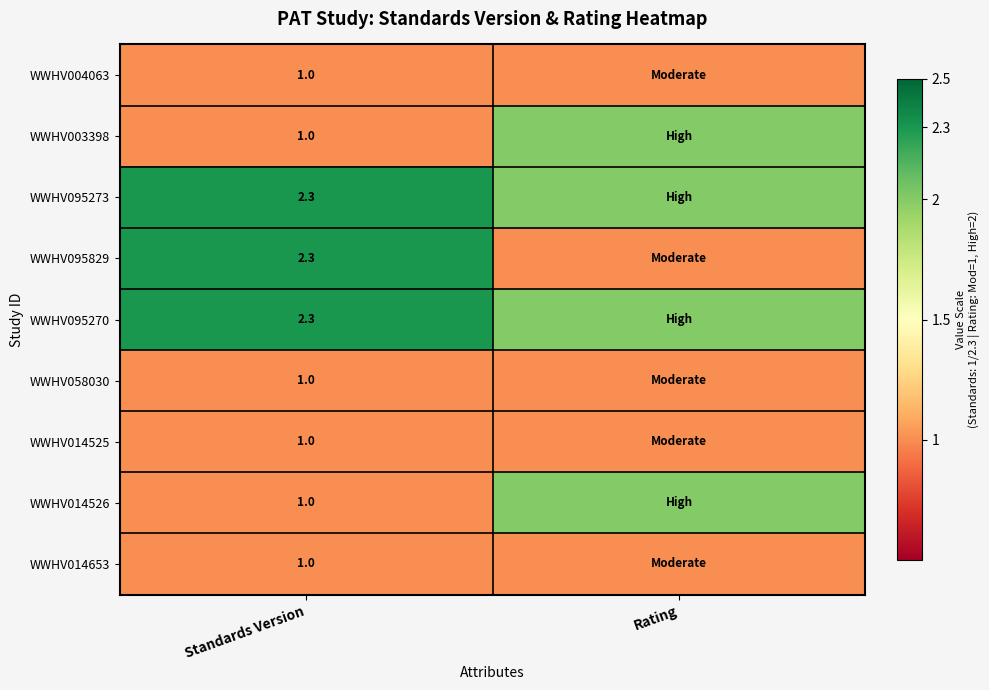

What is the spread (max minus min) of values at Standards Version?

1.3